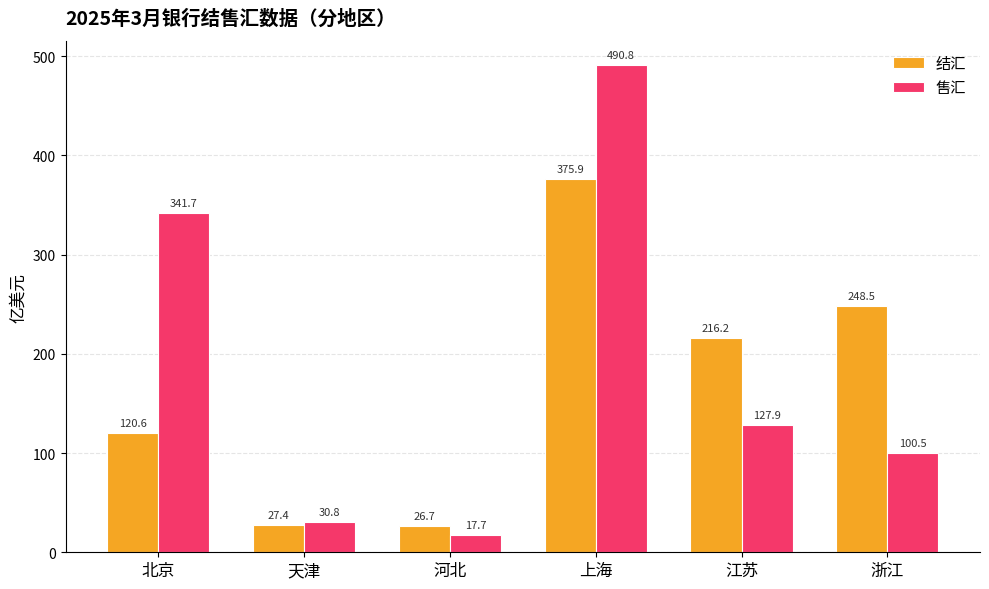

How many bars are there in each group?

2